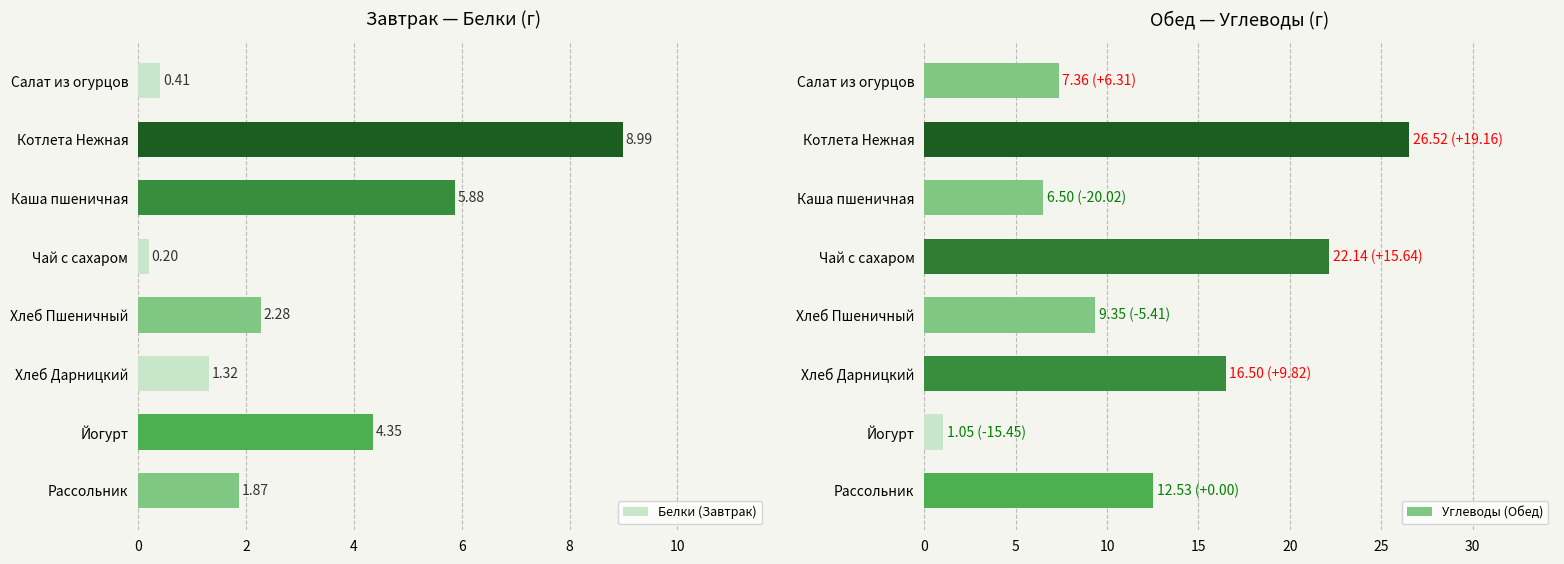

Count the number of categories in the chart.

8